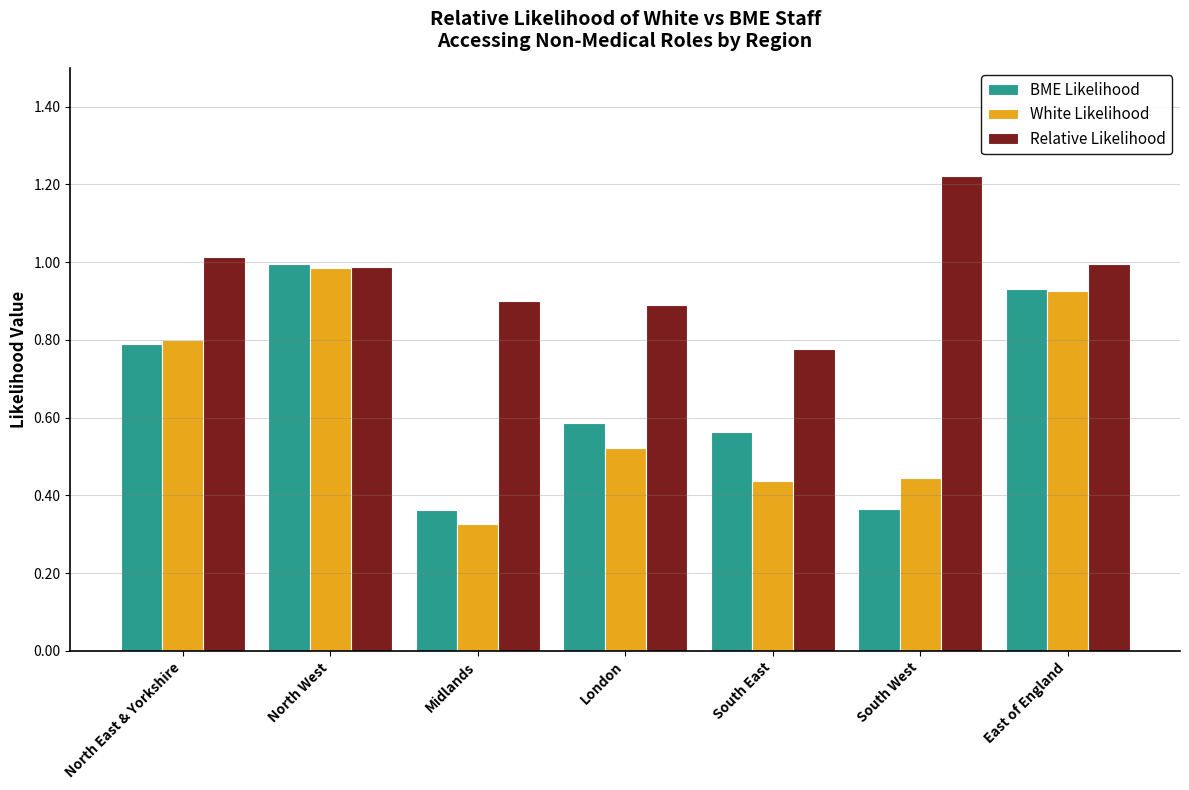

What is the label of the 7th bar from the left?

East of England